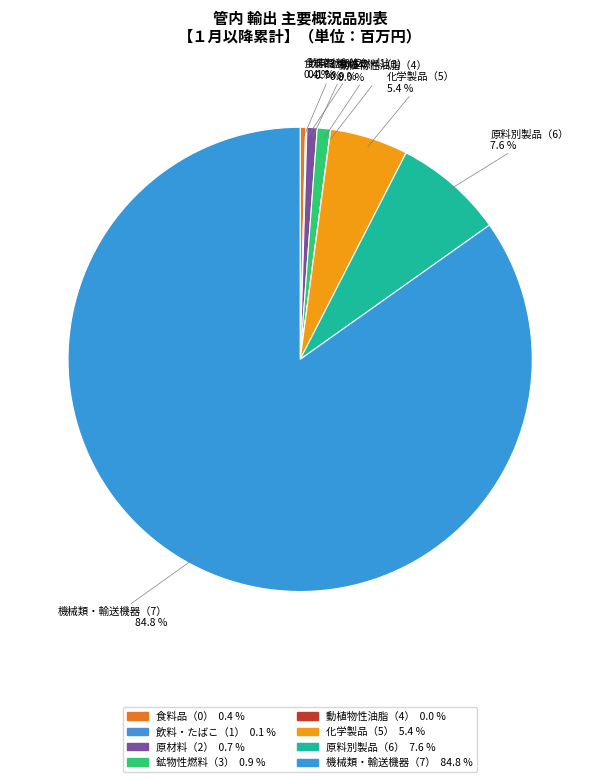

To the nearest percent, what portion does 原料別製品（6） represent?

8%